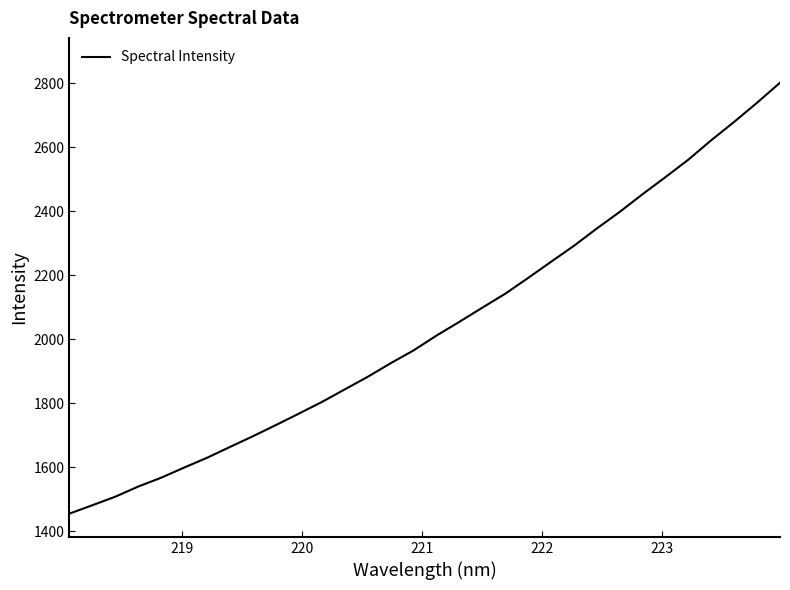

What is the difference between the maximum and minimum values?

1346.8